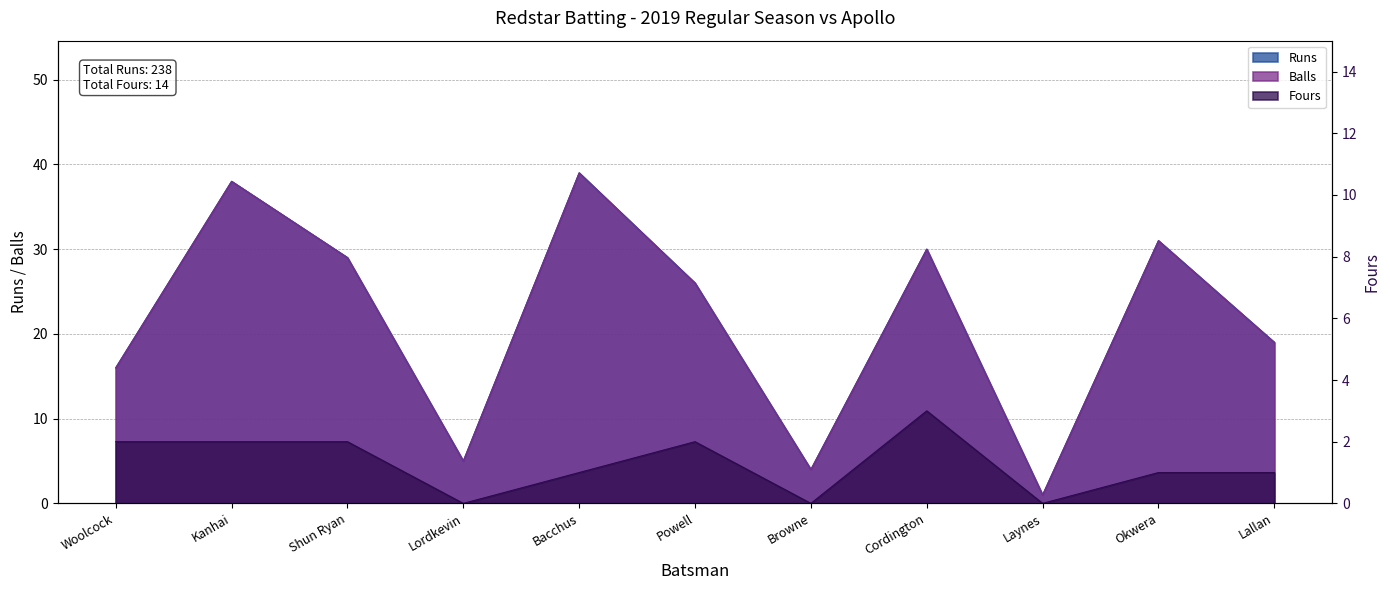

The Runs series shows 31 at Lallan. True or false?

False